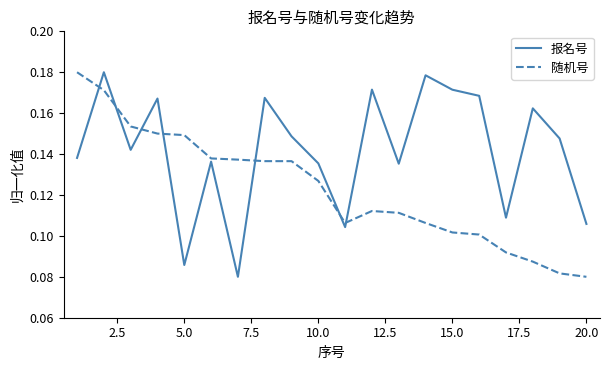

List the series in order of their overall mean, lowest first.

随机号, 报名号